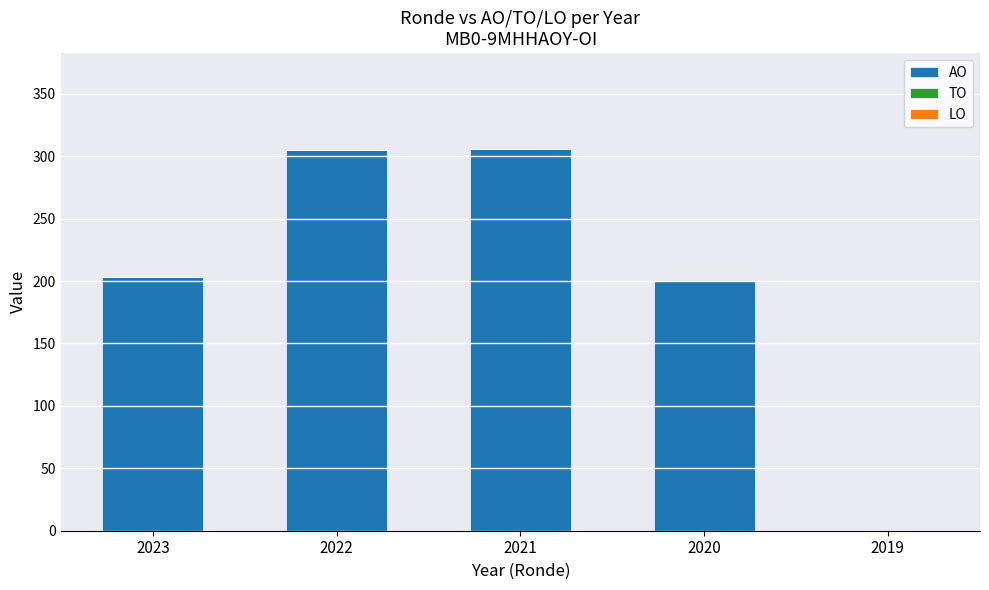

What is the sum of all values?

1014